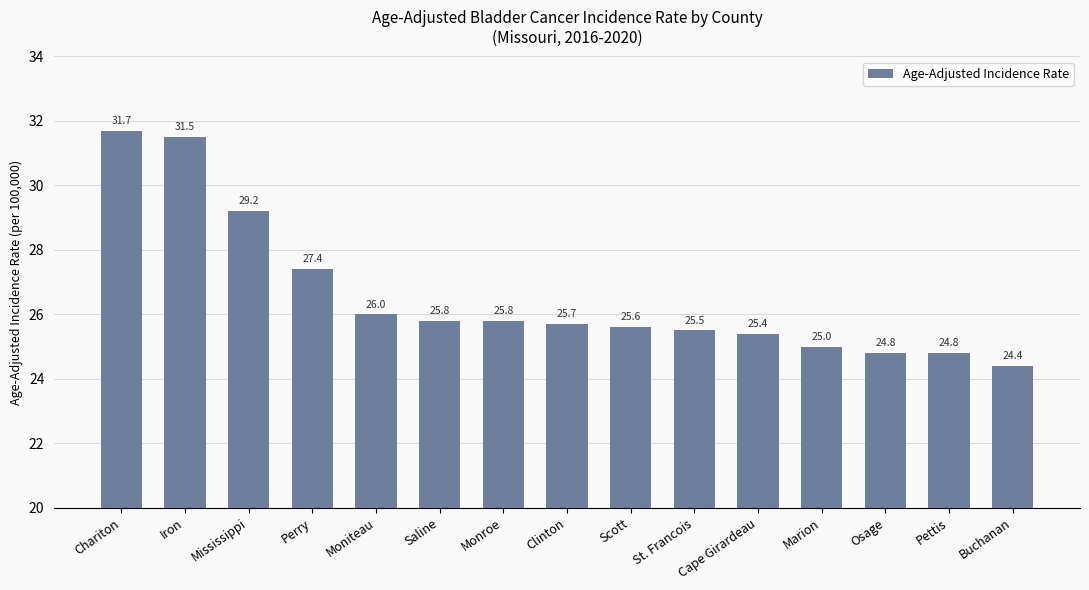

Reading left to right, extract all data points from this chart.

31.7	31.5	29.2	27.4	26.0	25.8	25.8	25.7	25.6	25.5	25.4	25.0	24.8	24.8	24.4